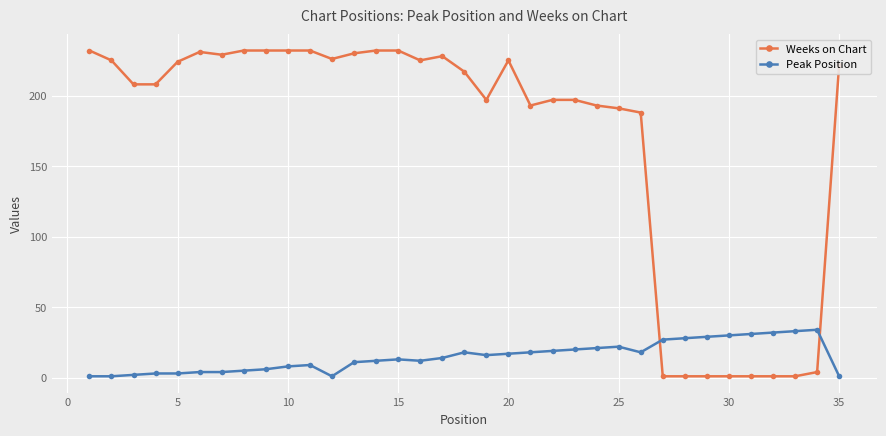

After their last crossing, which series has the higher values: Weeks on Chart or Peak Position?

Weeks on Chart